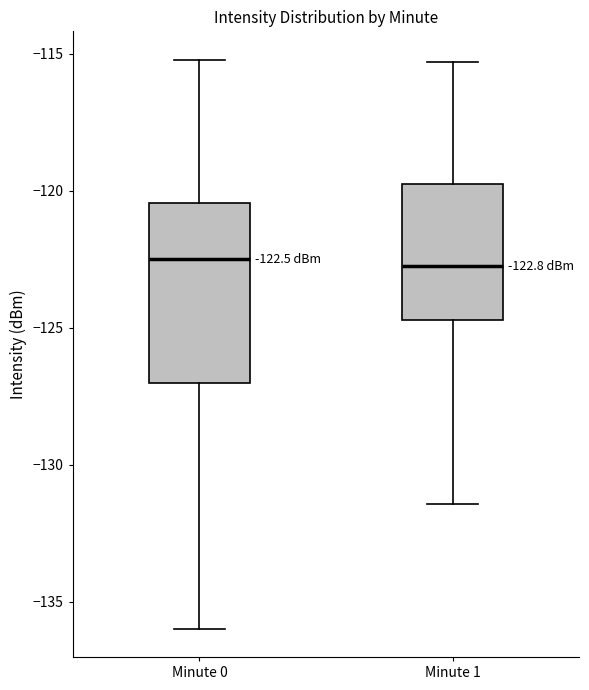

Which box is the tallest, from its lower edge to its upper edge?

Minute 0